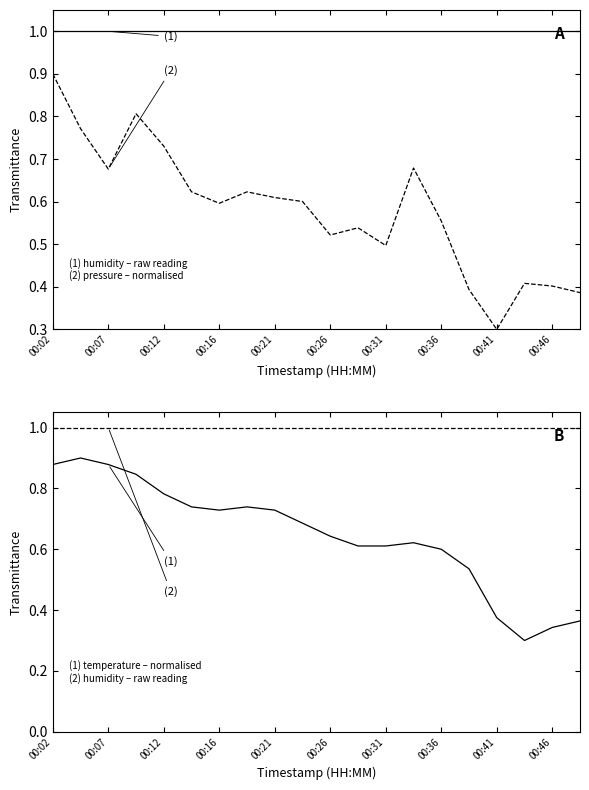

True or false: (2) humidity and (2) pressure cross at least once.

False